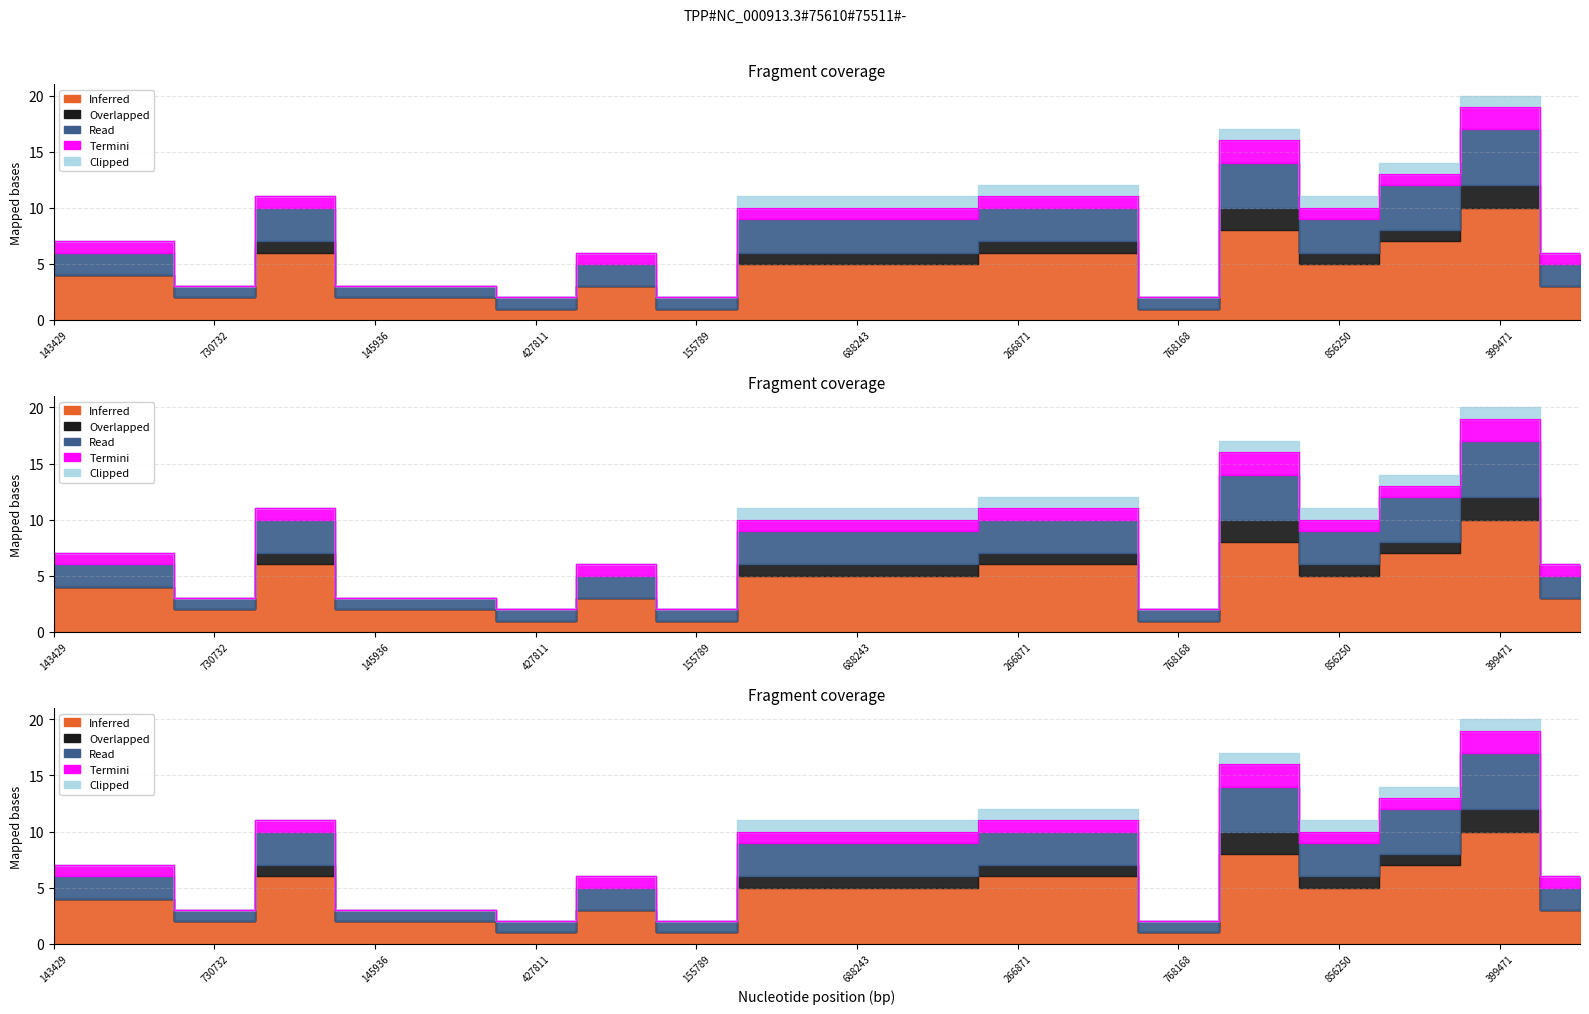

What is the average value of the Read series?

2